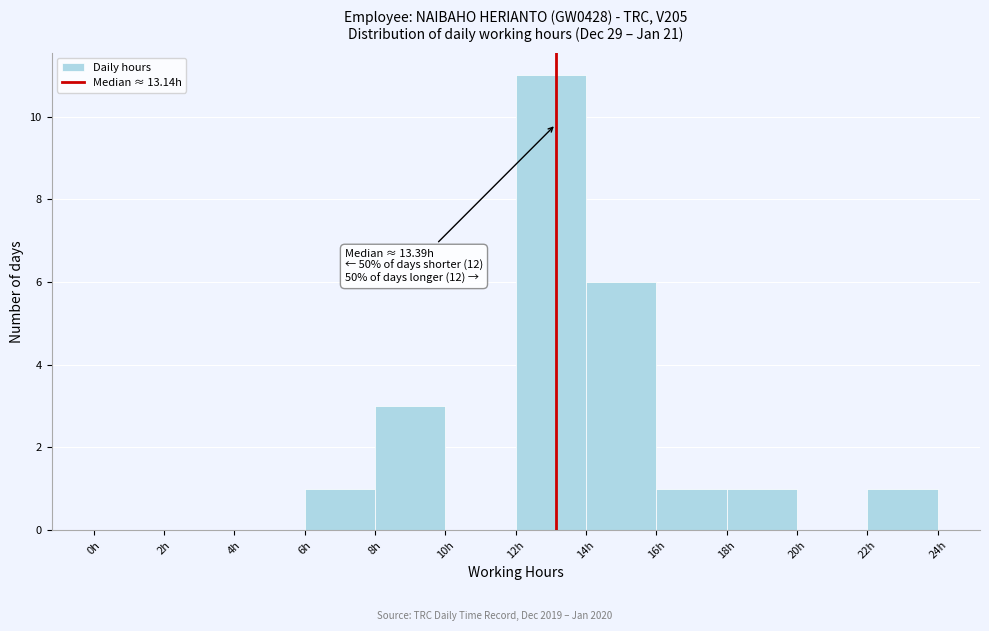

Which range on the x-axis has the tallest bar?

12 to 14